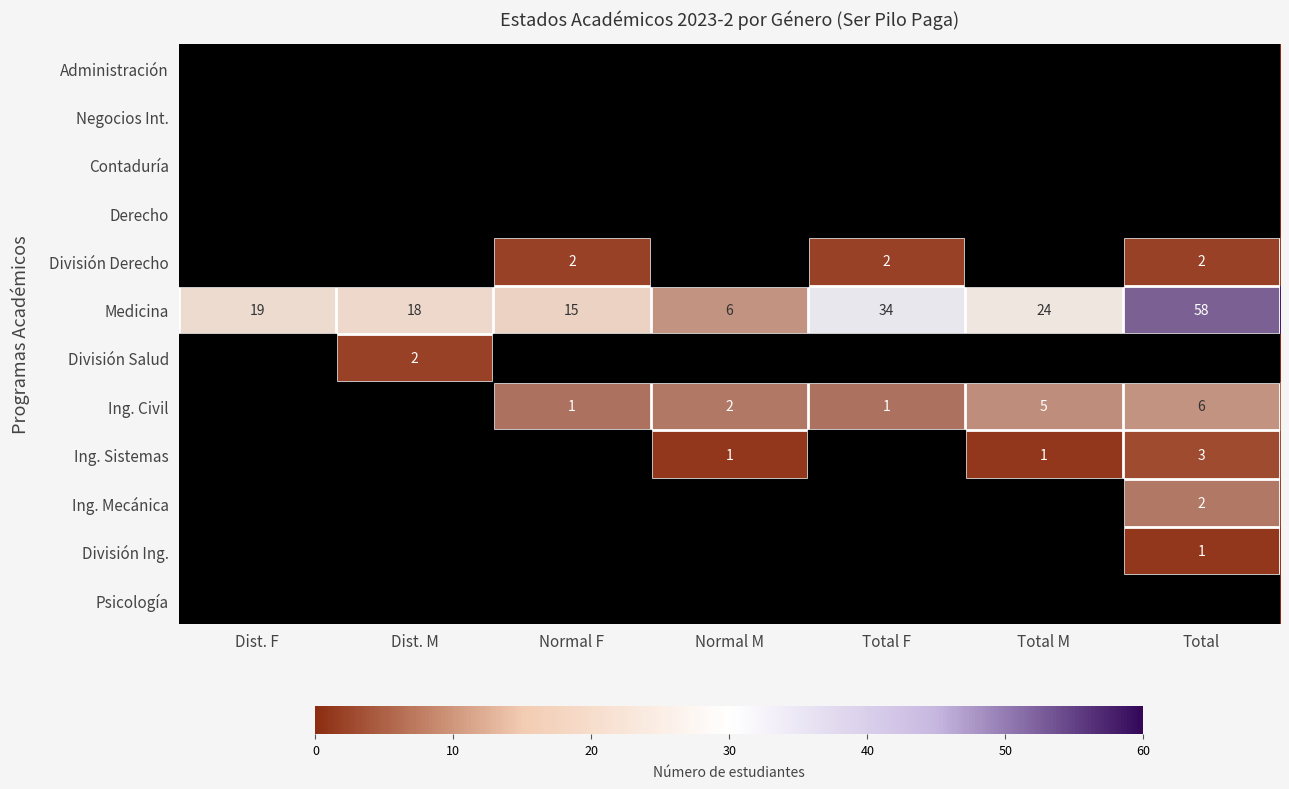

Where is Medicina nearest to the value 32?

Total F